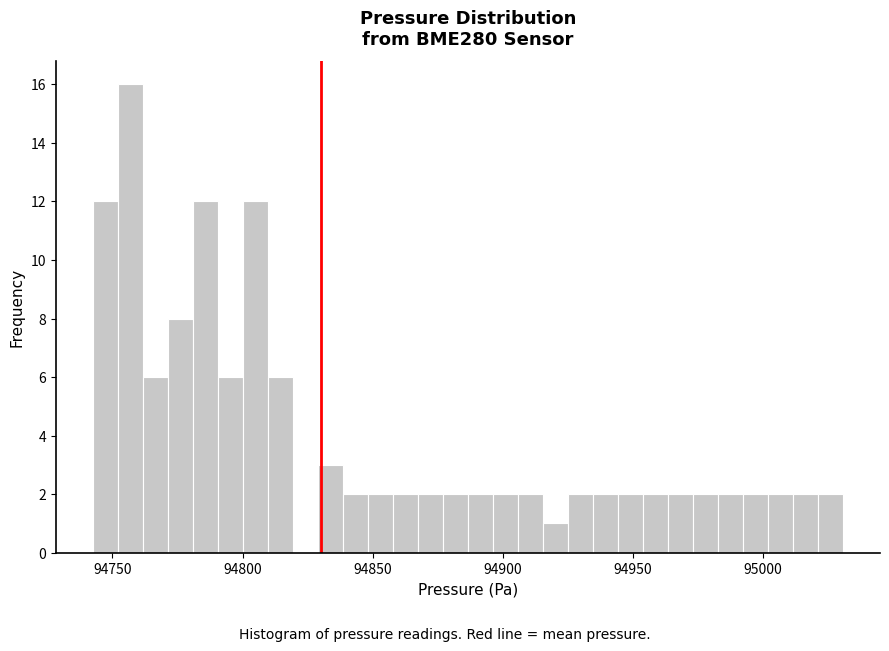

Read against the x-axis, roughly where is the centre of the tallest bar?

94755